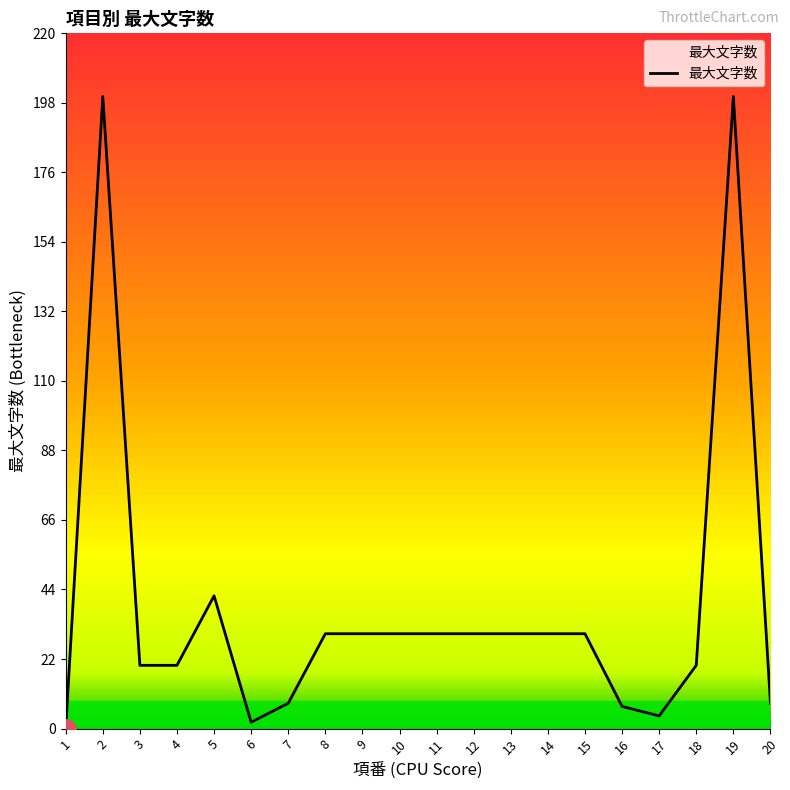

What is the greatest value displayed?

200